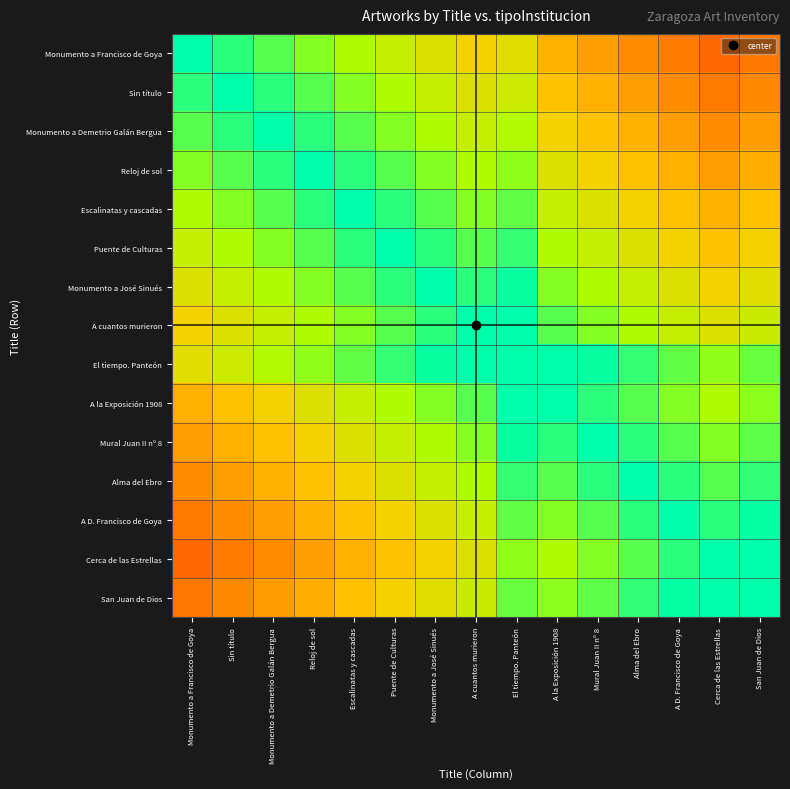

Which has a higher value, Monumento a Demetrio Galán Bergua or A la Exposición 1908?

Monumento a Demetrio Galán Bergua